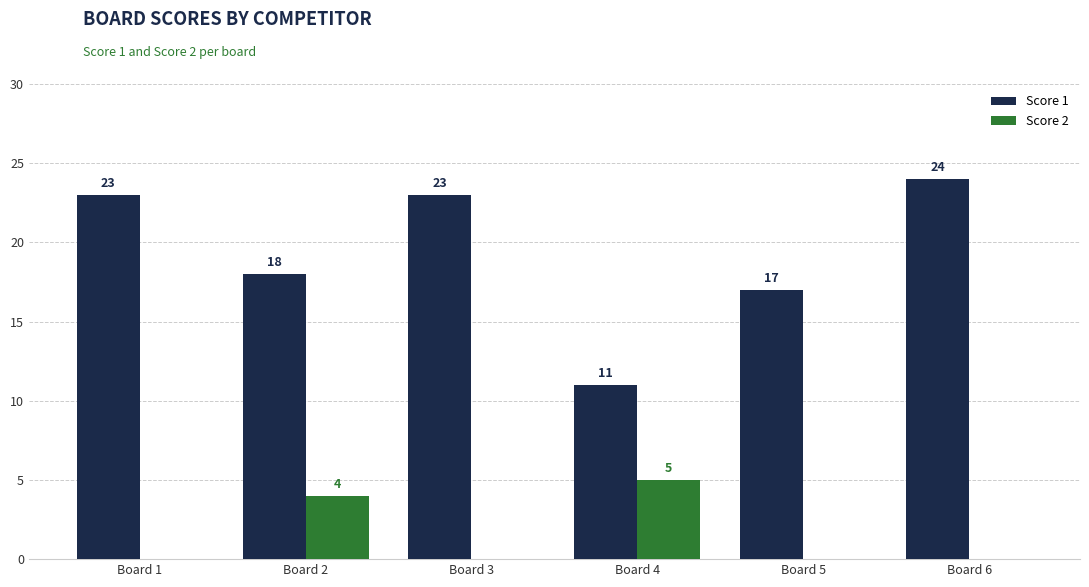

At which category does the chart reach its peak across all series?

Board 6